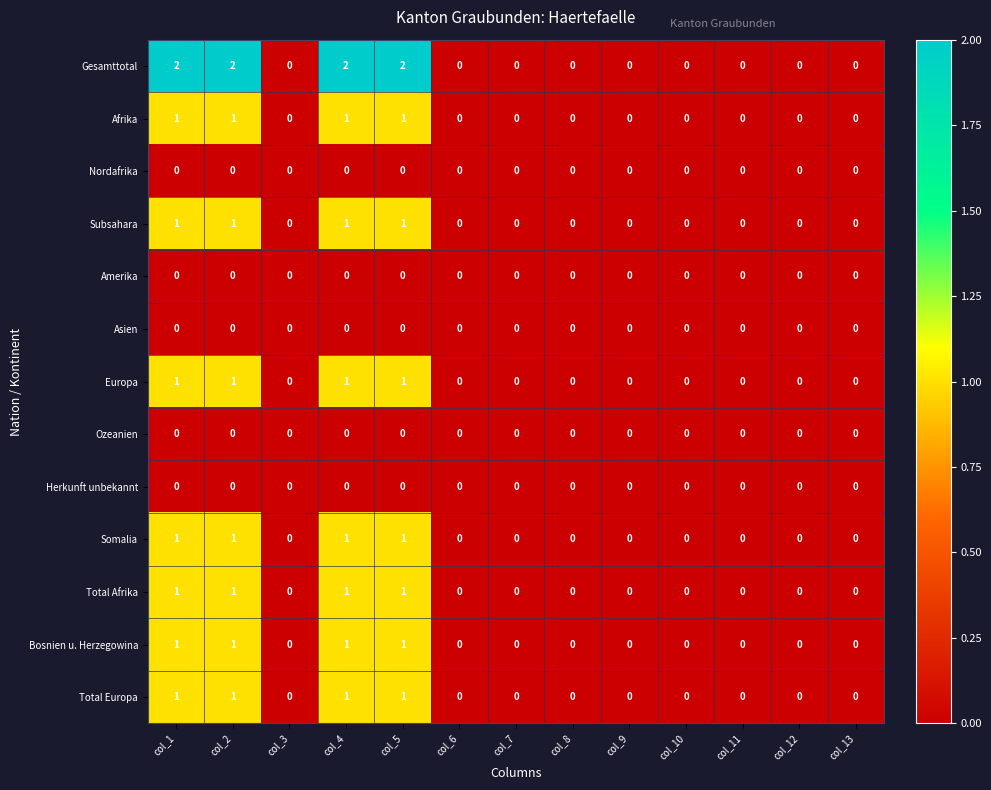

How many series are shown in this chart?

13